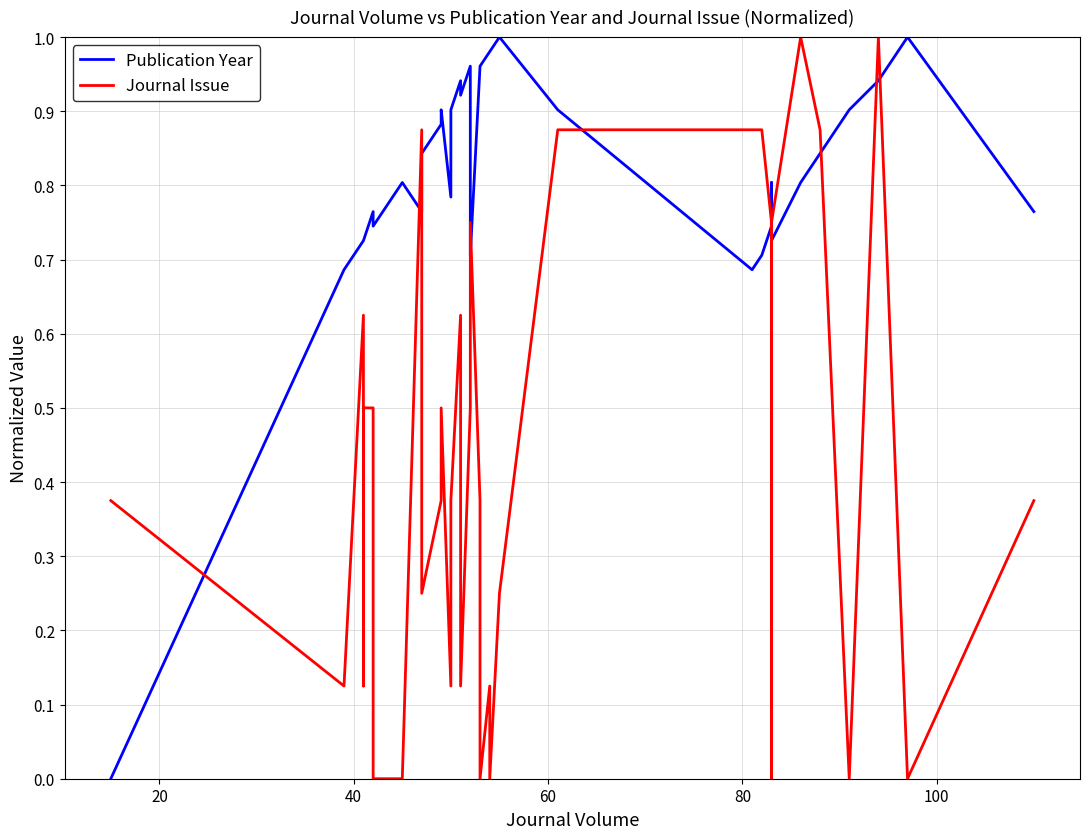

How many times do Journal Issue and Publication Year cross each other?

11